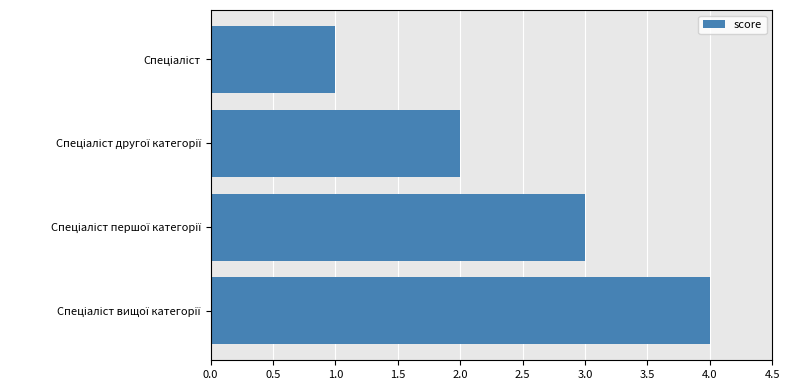

Does the chart contain stacked bars?

No